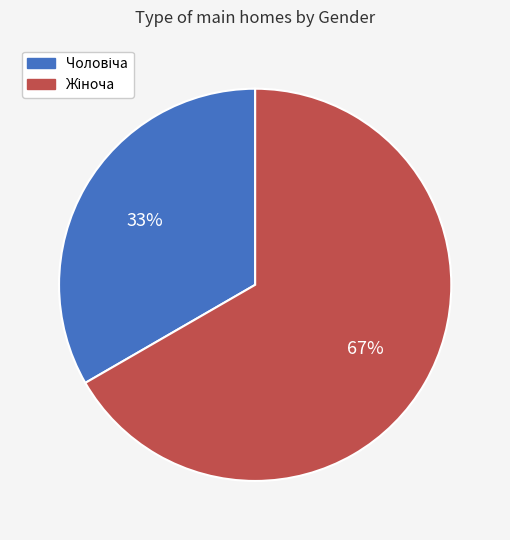

Is there any slice that represents more than half of the pie?

Yes